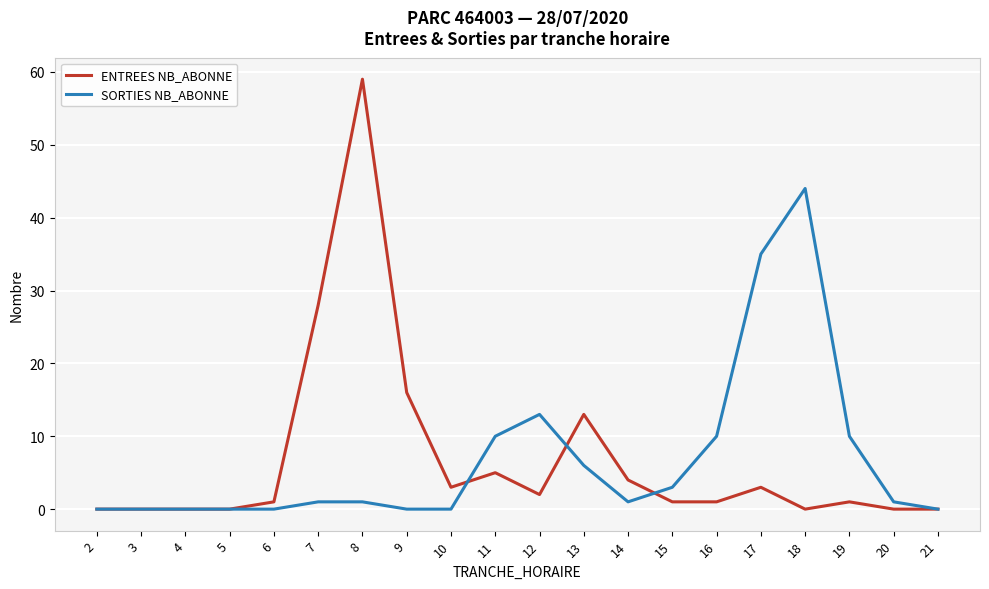

Between 10 and 13, which series saw the biggest shift?

ENTREES NB_ABONNE